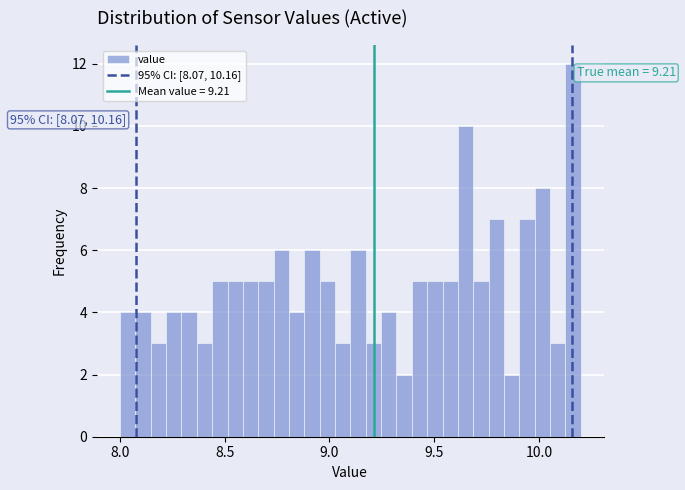

Read against the x-axis, roughly where is the centre of the tallest bar?

10.15